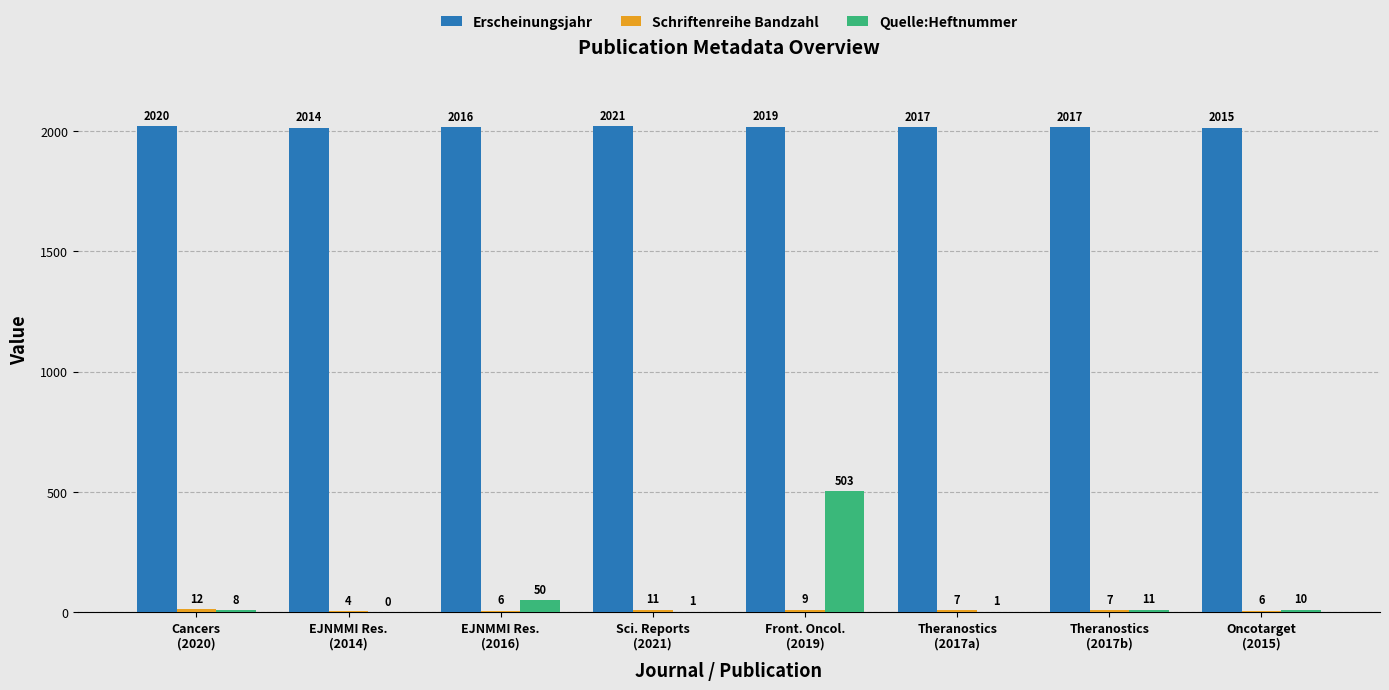

Is it true that Quelle:Heftnummer equals 193 at Front. Oncol.
(2019)?

False